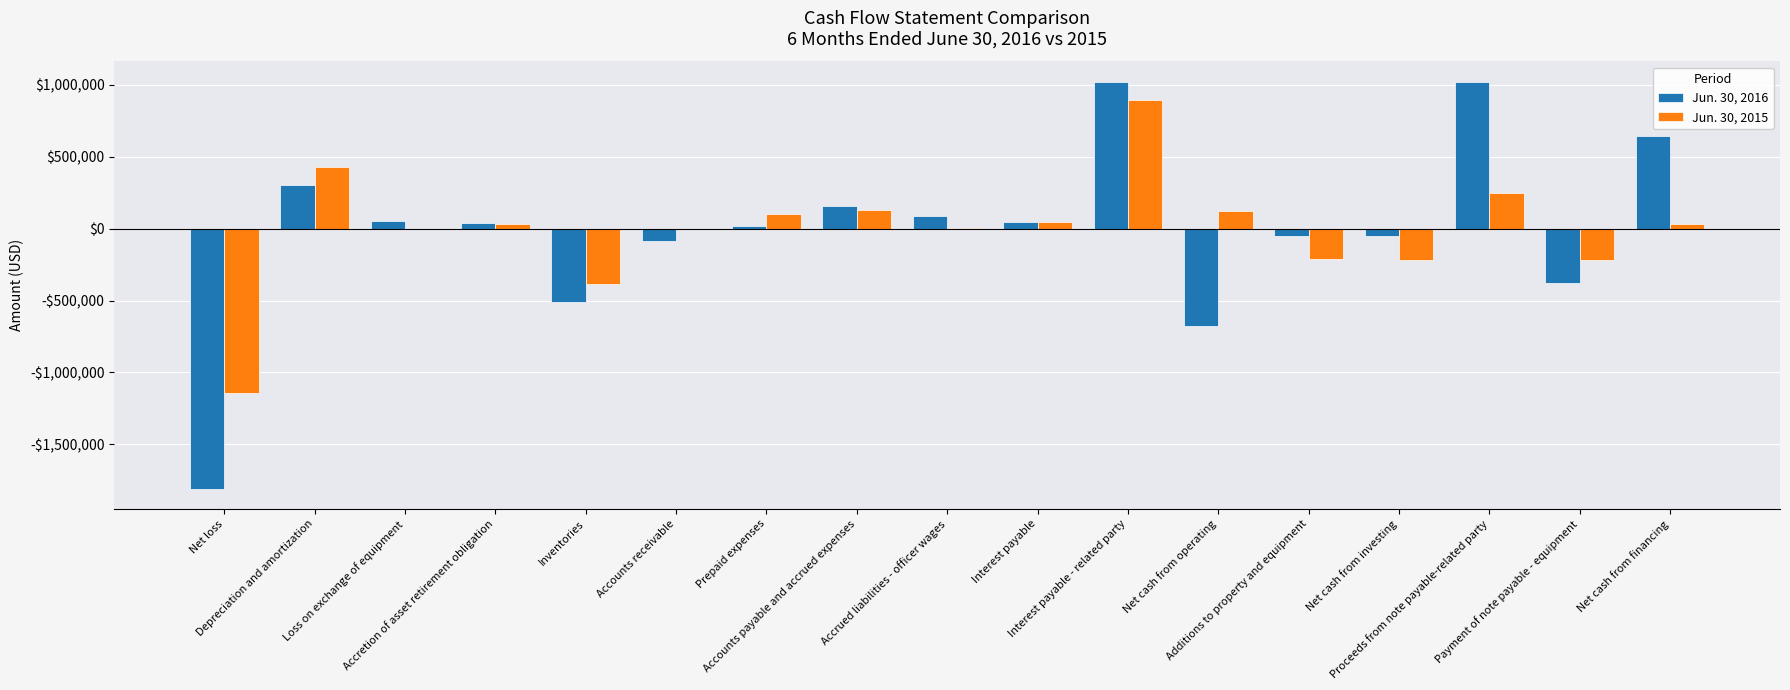

What is the spread (max minus min) of values at Inventories?

125061